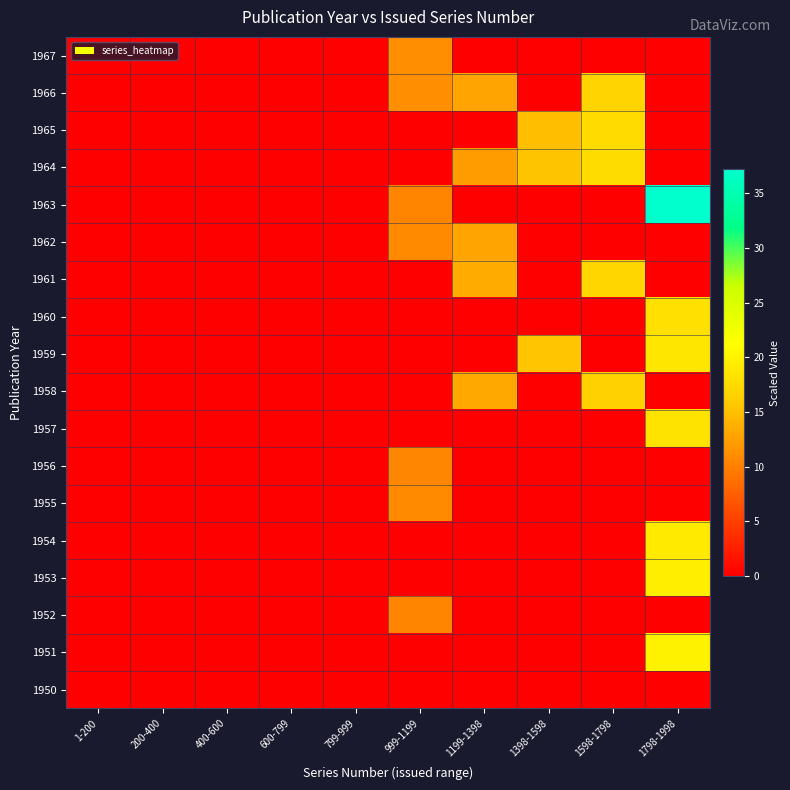

Reading left to right, what are all the values shown in this chart?

1950: 1-200=0.0	200-400=0.0	400-600=0.0	600-799=0.0	799-999=0.0	999-1199=0.0	1199-1398=0.0	1398-1598=0.0	1598-1798=0.0	1798-1998=0.0
1951: 1-200=0.0	200-400=0.0	400-600=0.0	600-799=0.0	799-999=0.0	999-1199=0.0	1199-1398=0.0	1398-1598=0.0	1598-1798=0.0	1798-1998=20.0
1952: 1-200=0.0	200-400=0.0	400-600=0.0	600-799=0.0	799-999=0.0	999-1199=10.5	1199-1398=0.0	1398-1598=0.0	1598-1798=0.0	1798-1998=0.0
1953: 1-200=0.0	200-400=0.0	400-600=0.0	600-799=0.0	799-999=0.0	999-1199=0.0	1199-1398=0.0	1398-1598=0.0	1598-1798=0.0	1798-1998=19.6
1954: 1-200=0.0	200-400=0.0	400-600=0.0	600-799=0.0	799-999=0.0	999-1199=0.0	1199-1398=0.0	1398-1598=0.0	1598-1798=0.0	1798-1998=19.1
1955: 1-200=0.0	200-400=0.0	400-600=0.0	600-799=0.0	799-999=0.0	999-1199=10.9	1199-1398=0.0	1398-1598=0.0	1598-1798=0.0	1798-1998=0.0
1956: 1-200=0.0	200-400=0.0	400-600=0.0	600-799=0.0	799-999=0.0	999-1199=10.6	1199-1398=0.0	1398-1598=0.0	1598-1798=0.0	1798-1998=0.0
1957: 1-200=0.0	200-400=0.0	400-600=0.0	600-799=0.0	799-999=0.0	999-1199=0.0	1199-1398=0.0	1398-1598=0.0	1598-1798=0.0	1798-1998=18.4
1958: 1-200=0.0	200-400=0.0	400-600=0.0	600-799=0.0	799-999=0.0	999-1199=0.0	1199-1398=13.2	1398-1598=0.0	1598-1798=16.6	1798-1998=0.0
1959: 1-200=0.0	200-400=0.0	400-600=0.0	600-799=0.0	799-999=0.0	999-1199=0.0	1199-1398=0.0	1398-1598=15.5	1598-1798=0.0	1798-1998=18.6
1960: 1-200=0.0	200-400=0.0	400-600=0.0	600-799=0.0	799-999=0.0	999-1199=0.0	1199-1398=0.0	1398-1598=0.0	1598-1798=0.0	1798-1998=18.1
1961: 1-200=0.0	200-400=0.0	400-600=0.0	600-799=0.0	799-999=0.0	999-1199=0.0	1199-1398=13.4	1398-1598=0.0	1598-1798=17.1	1798-1998=0.0
1962: 1-200=0.0	200-400=0.0	400-600=0.0	600-799=0.0	799-999=0.0	999-1199=10.9	1199-1398=12.8	1398-1598=0.0	1598-1798=0.0	1798-1998=0.0
1963: 1-200=0.0	200-400=0.0	400-600=0.0	600-799=0.0	799-999=0.0	999-1199=10.4	1199-1398=0.0	1398-1598=0.0	1598-1798=0.0	1798-1998=37.2
1964: 1-200=0.0	200-400=0.0	400-600=0.0	600-799=0.0	799-999=0.0	999-1199=0.0	1199-1398=12.3	1398-1598=15.4	1598-1798=17.6	1798-1998=0.0
1965: 1-200=0.0	200-400=0.0	400-600=0.0	600-799=0.0	799-999=0.0	999-1199=0.0	1199-1398=0.0	1398-1598=14.9	1598-1798=17.6	1798-1998=0.0
1966: 1-200=0.0	200-400=0.0	400-600=0.0	600-799=0.0	799-999=0.0	999-1199=11.2	1199-1398=12.8	1398-1598=0.0	1598-1798=16.8	1798-1998=0.0
1967: 1-200=0.0	200-400=0.0	400-600=0.0	600-799=0.0	799-999=0.0	999-1199=11.2	1199-1398=0.0	1398-1598=0.0	1598-1798=0.0	1798-1998=0.0